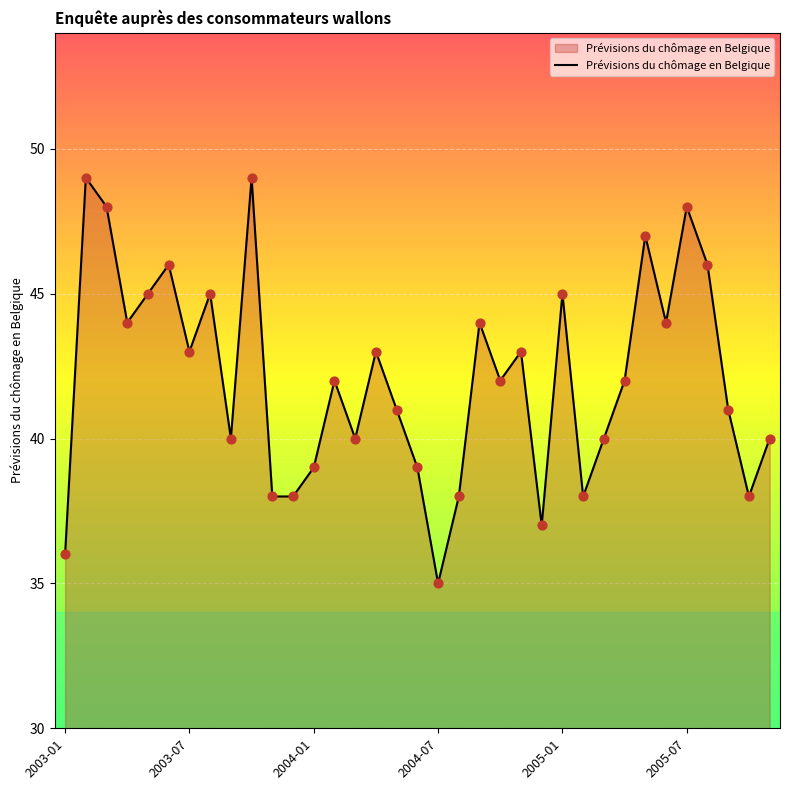

What is the difference between the maximum and minimum values?

14